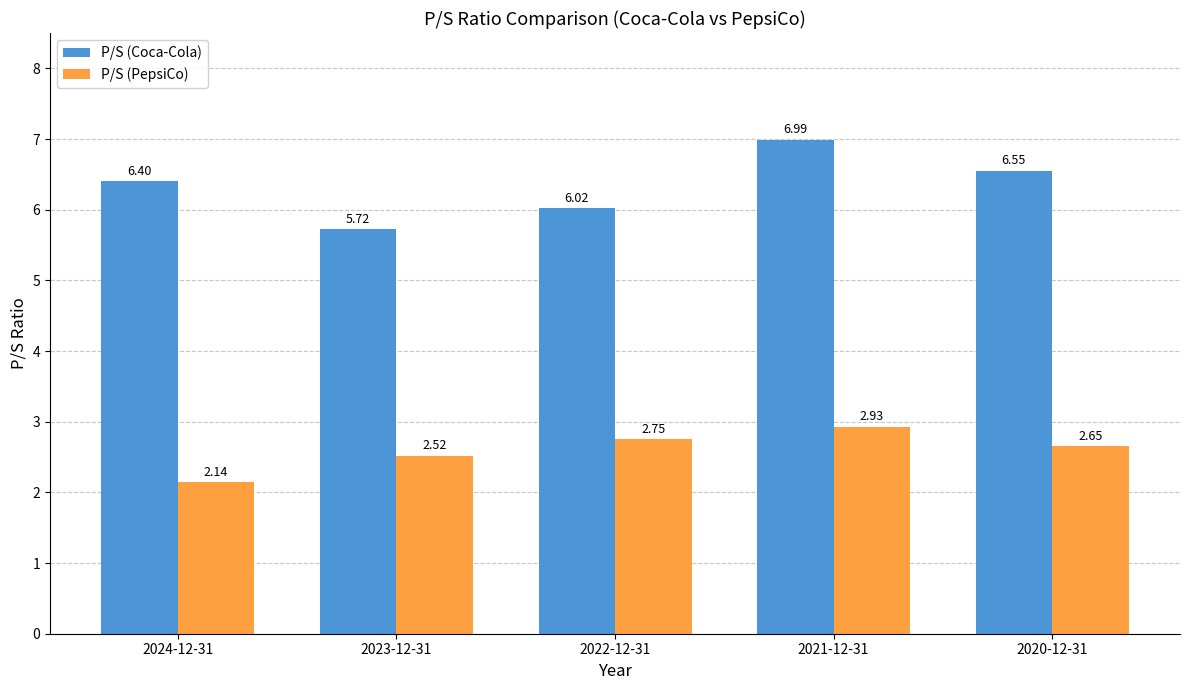

What is the label of the 5th bar from the right?

2024-12-31